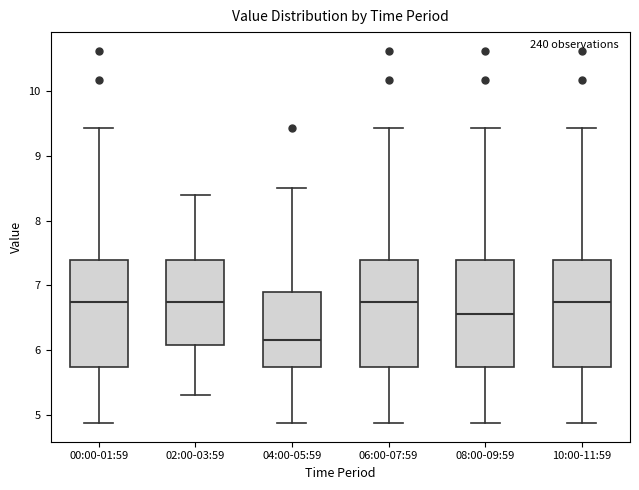

Where does the upper whisker of the box for 00:00-01:59 end on the y-axis? The values are not printed on the chart, so give them approximately, as read against the axis.

9.4